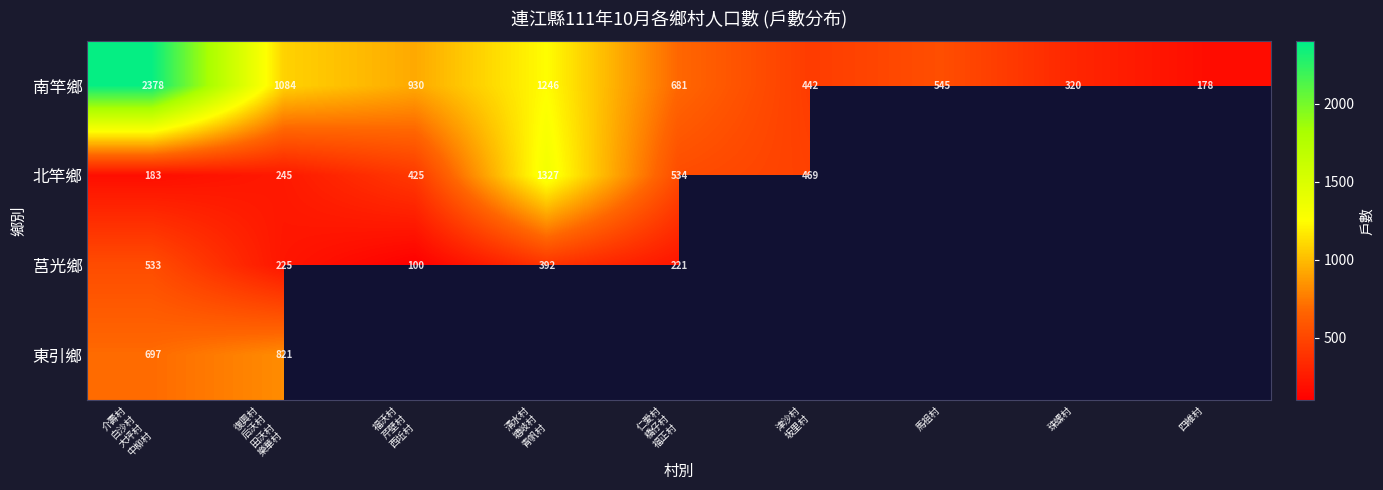

What is the average value of the 南竿鄉 series?

867.1